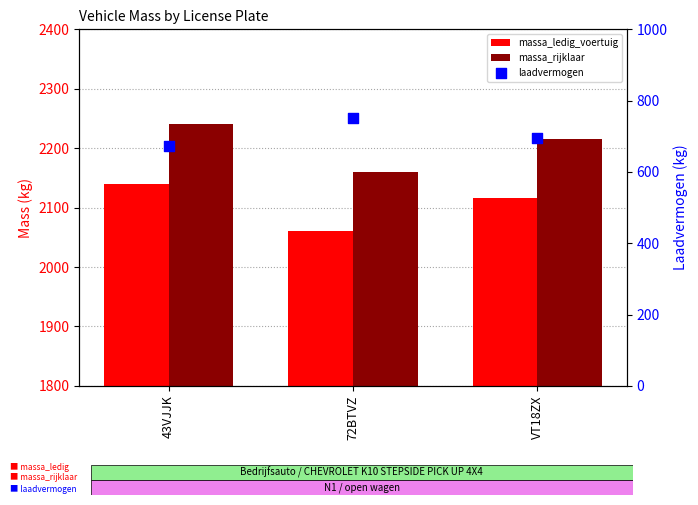

Which series contains the highest Y value?

massa_rijklaar